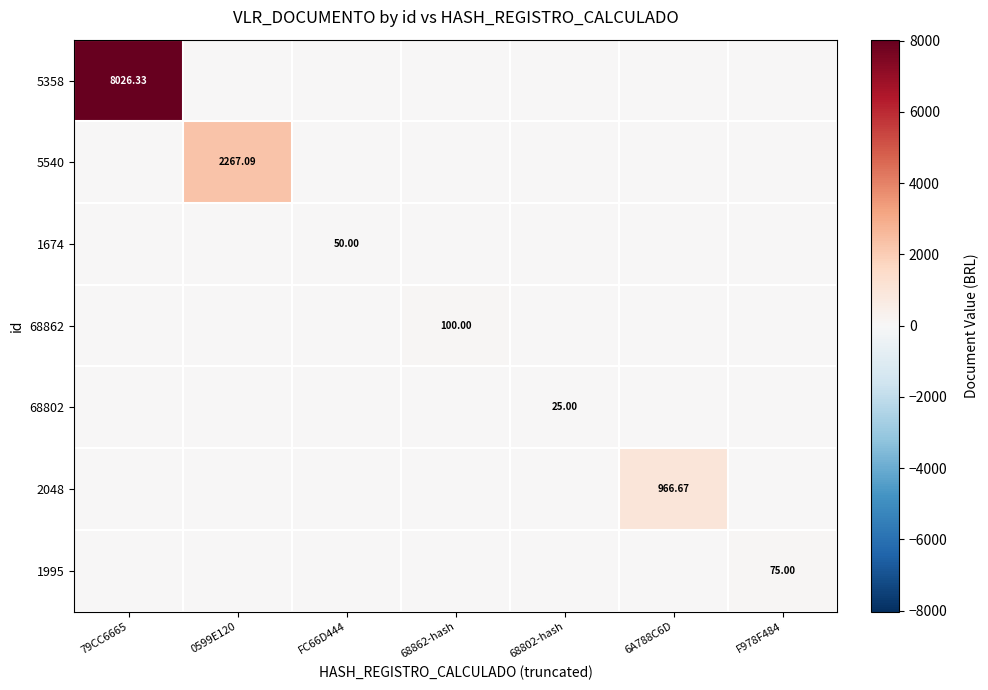

What is the total value across all series at F978F484?

75.0